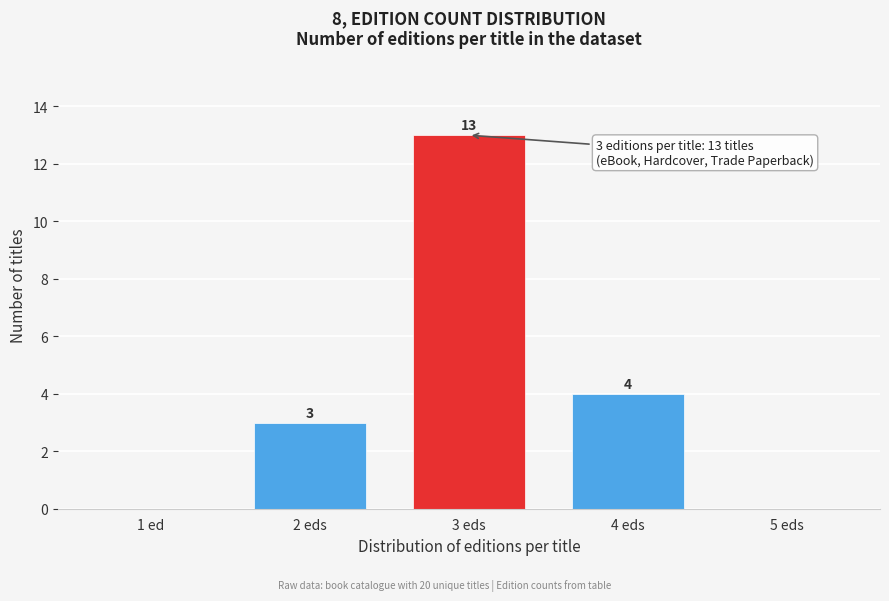

Reading left to right, list all the values displayed in this chart.

1 ed=0	2 eds=3	3 eds=13	4 eds=4	5 eds=0